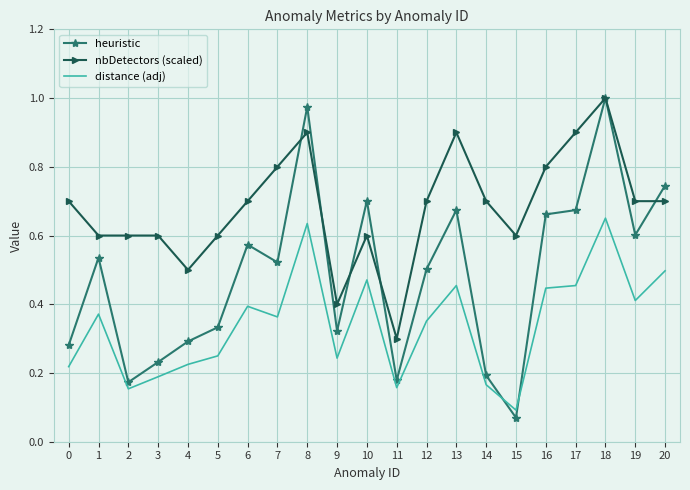

Rank the series by their average value, from highest to lowest.

nbDetectors (scaled), heuristic, distance (adj)